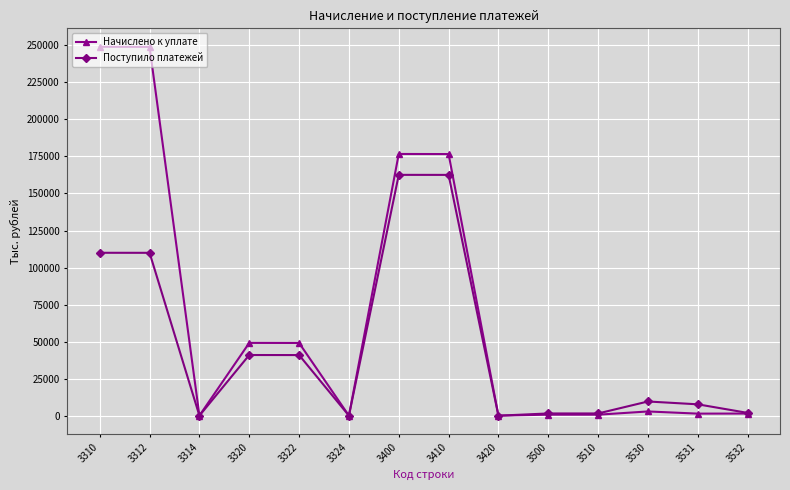

What are all the series names shown in the legend?

Начислено к уплате, Поступило платежей